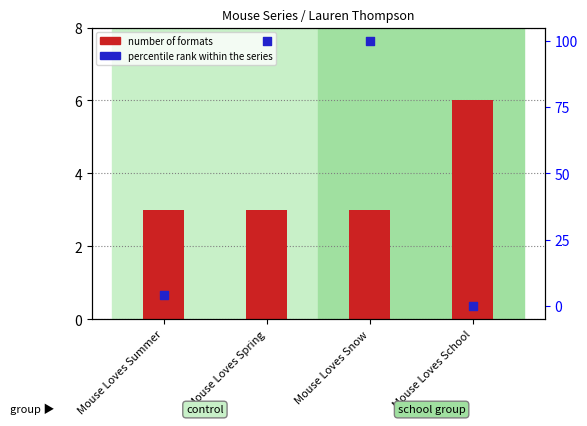

Is the value of percentile rank within the series at Mouse Loves Summer greater than the value of number of formats at Mouse Loves Spring?

Yes